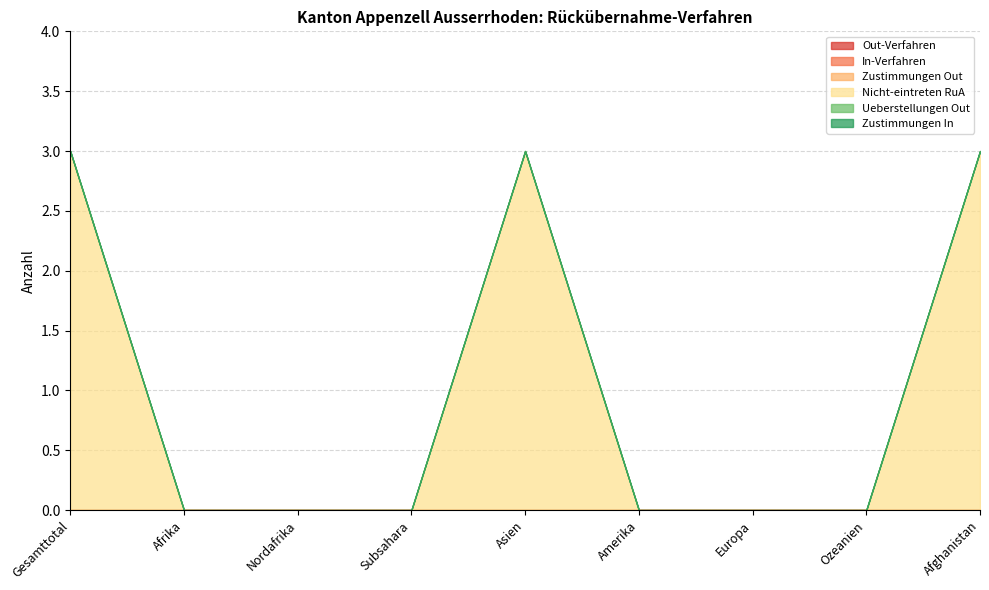

Reading right to left, what are all the values shown in this chart?

Out-Verfahren: 0	0	0	0	0	0	0	0	0
In-Verfahren: 0	0	0	0	0	0	0	0	0
Zustimmungen Out: 0	0	0	0	0	0	0	0	0
Nicht-eintreten RuA: 3	0	0	0	3	0	0	0	3
Ueberstellungen Out: 0	0	0	0	0	0	0	0	0
Zustimmungen In: 0	0	0	0	0	0	0	0	0